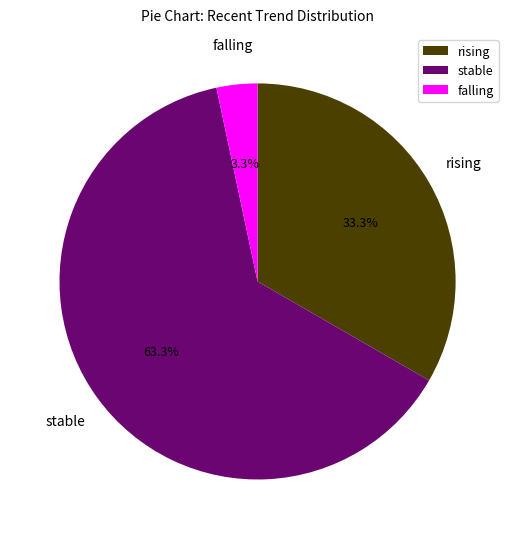

The falling slice represents 3% of the pie. True or false?

True